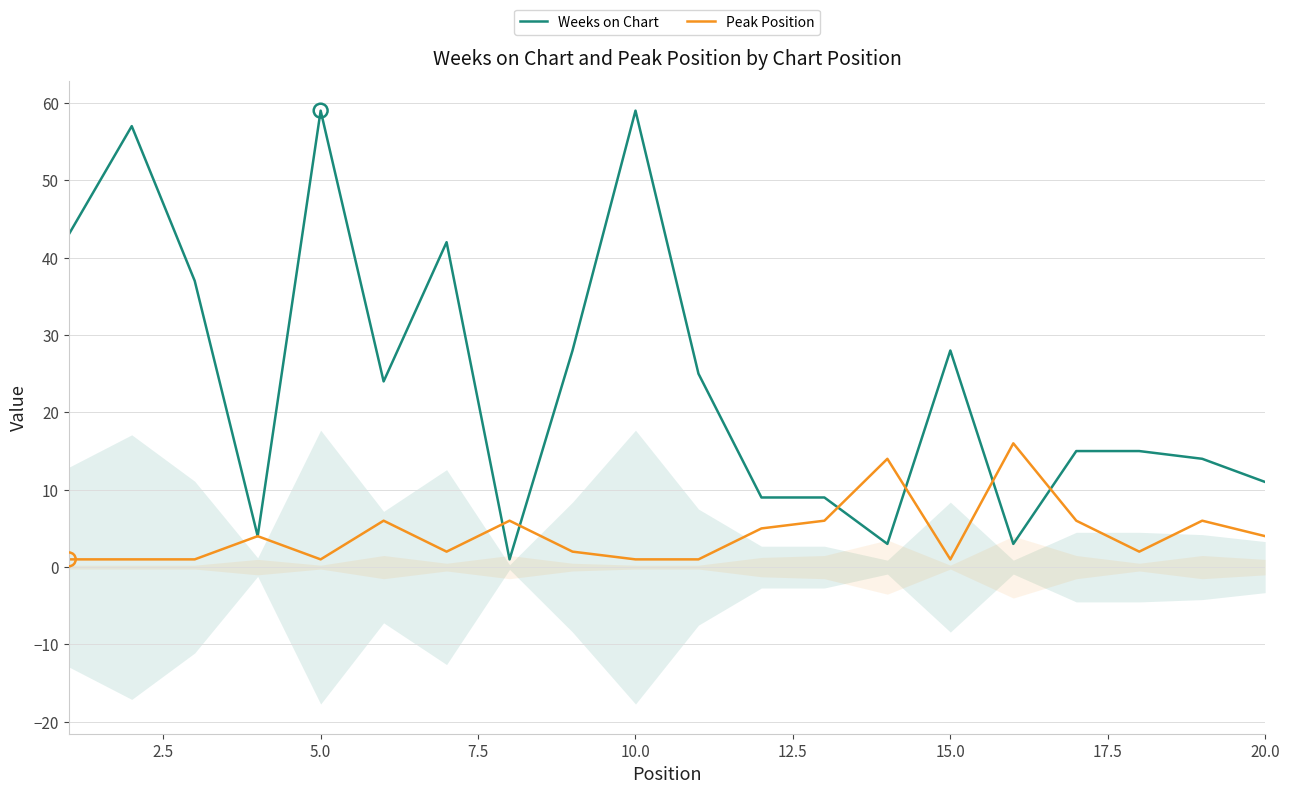

At how many categories does at least one series exceed 14?

13